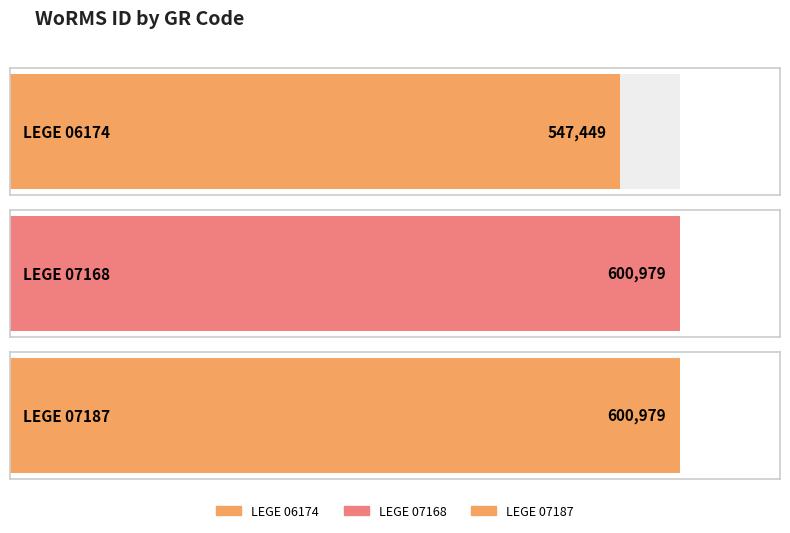

The value at LEGE 06174 is 177938. True or false?

False